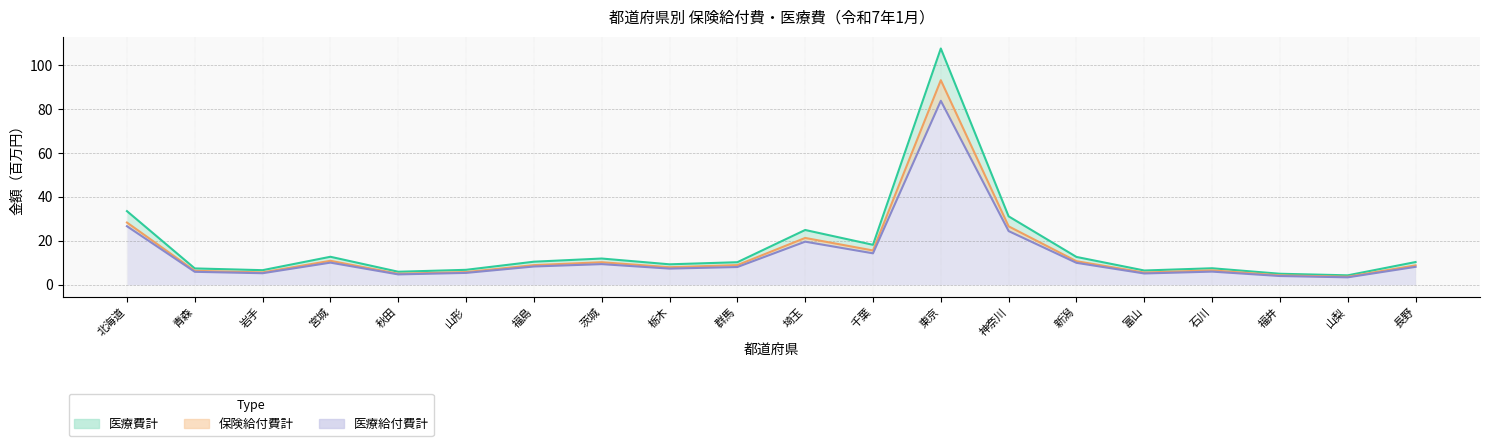

True or false: 保険給付費計 has more than 1 points higher than both neighbors.

True